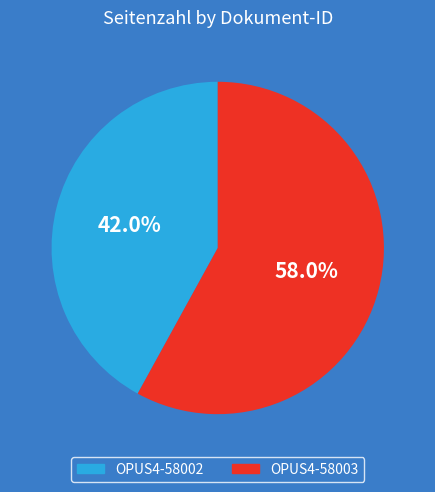

To the nearest percent, what is the difference between the OPUS4-58002 and OPUS4-58003 slice percentages?

16%